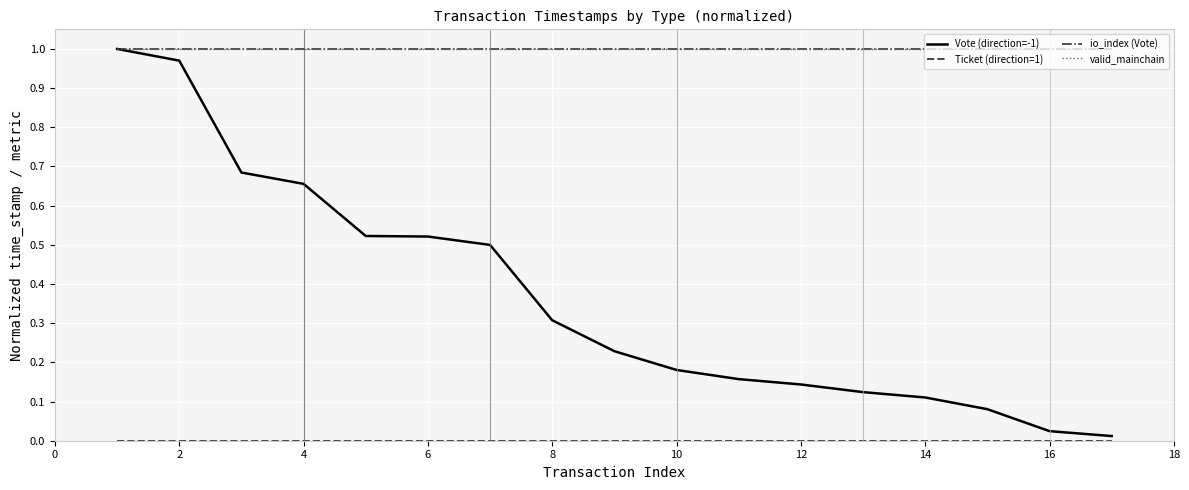

Reading left to right, transcribe all the data shown in this chart.

Vote (direction=-1): 1.0	1.0	0.7	0.7	0.5	0.5	0.5	0.3	0.2	0.2	0.2	0.1	0.1	0.1	0.1	0.0	0.0
Ticket (direction=1): 0.0	0.0	0.0	0.0	0.0	0.0	0.0	0.0	0.0	0.0	0.0	0.0	0.0	0.0	0.0	0.0	0.0
io_index (Vote): 1.0	1.0	1.0	1.0	1.0	1.0	1.0	1.0	1.0	1.0	1.0	1.0	1.0	1.0	1.0	1.0	1.0
valid_mainchain: 1.0	1.0	1.0	1.0	1.0	1.0	1.0	1.0	1.0	1.0	1.0	1.0	1.0	1.0	1.0	1.0	1.0